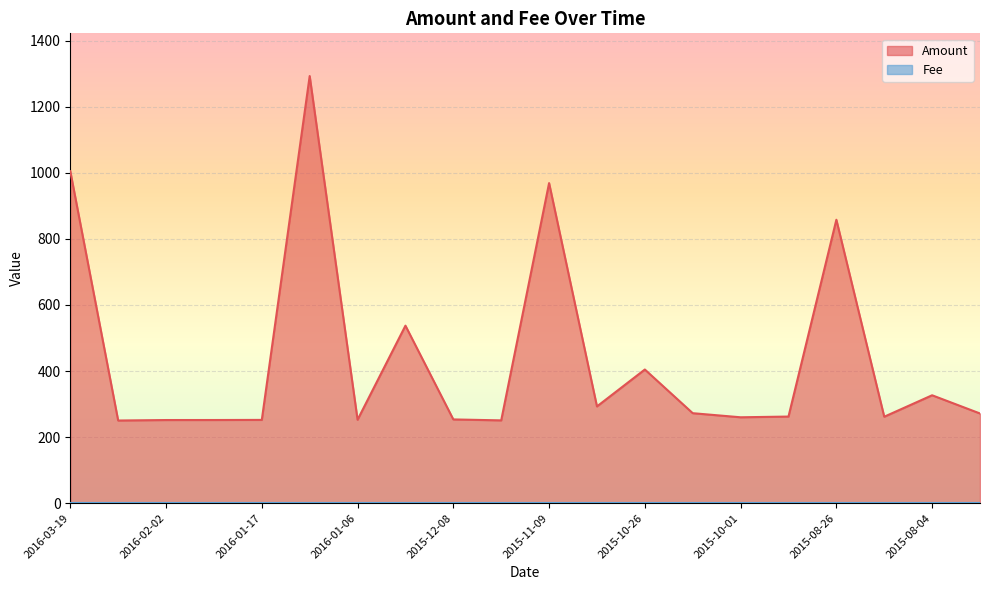

What is the difference between the values at 2016-02-09 and 2015-08-04?

76.4